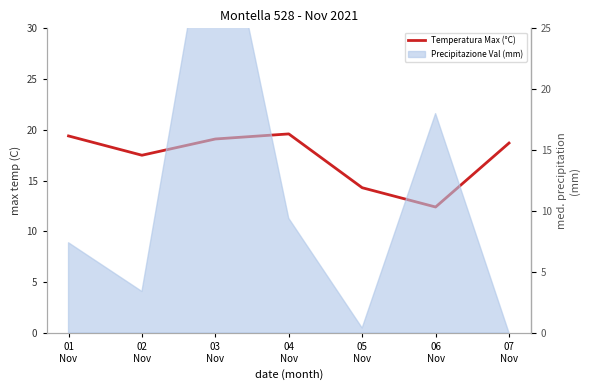

Reading left to right, extract all data points from this chart.

19.4	17.5	19.1	19.6	14.3	12.4	18.7